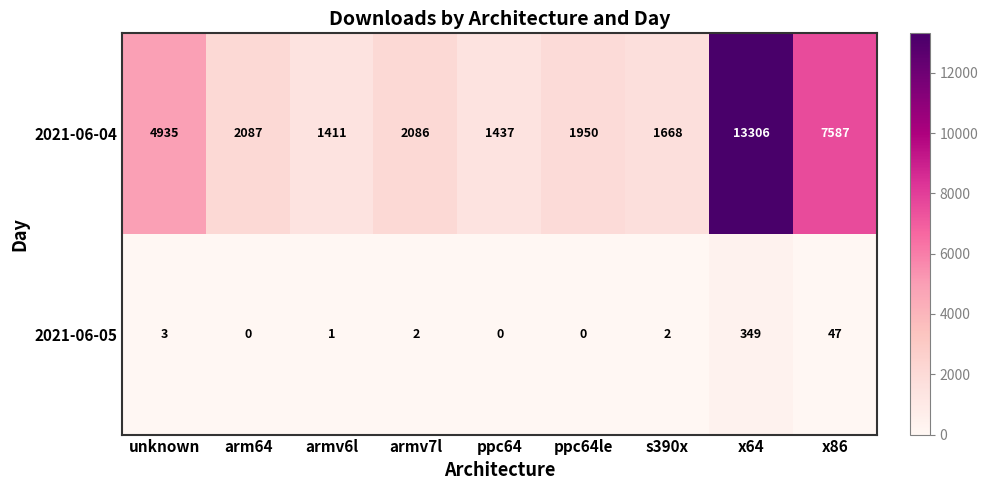

Read the 2021-06-05 value at x86.

47